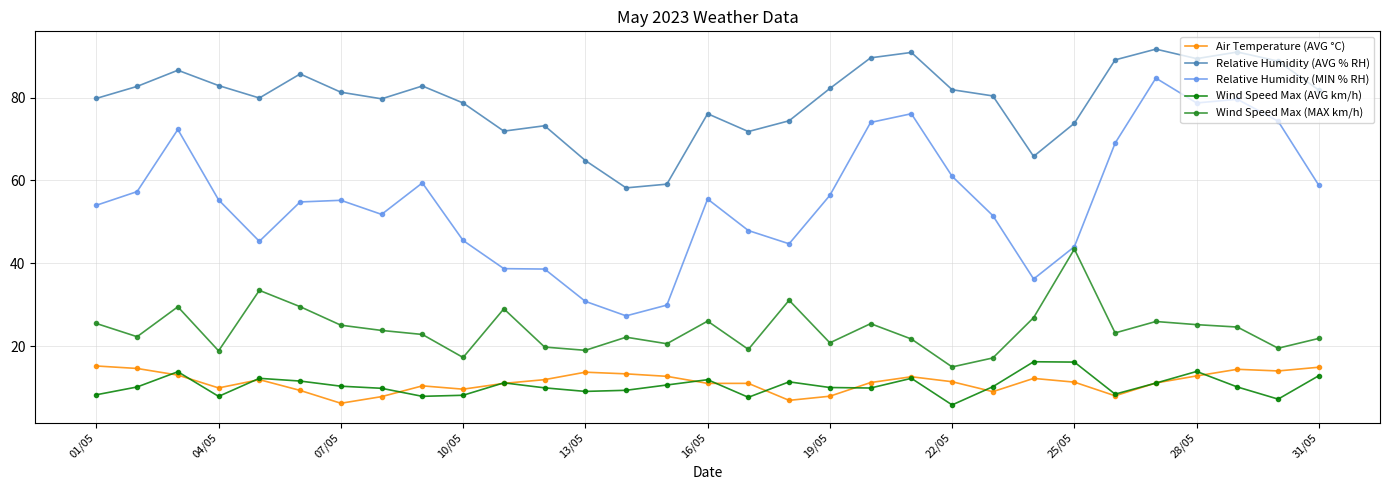

True or false: Wind Speed Max (MAX km/h) has more than 0 interior local peaks.

True